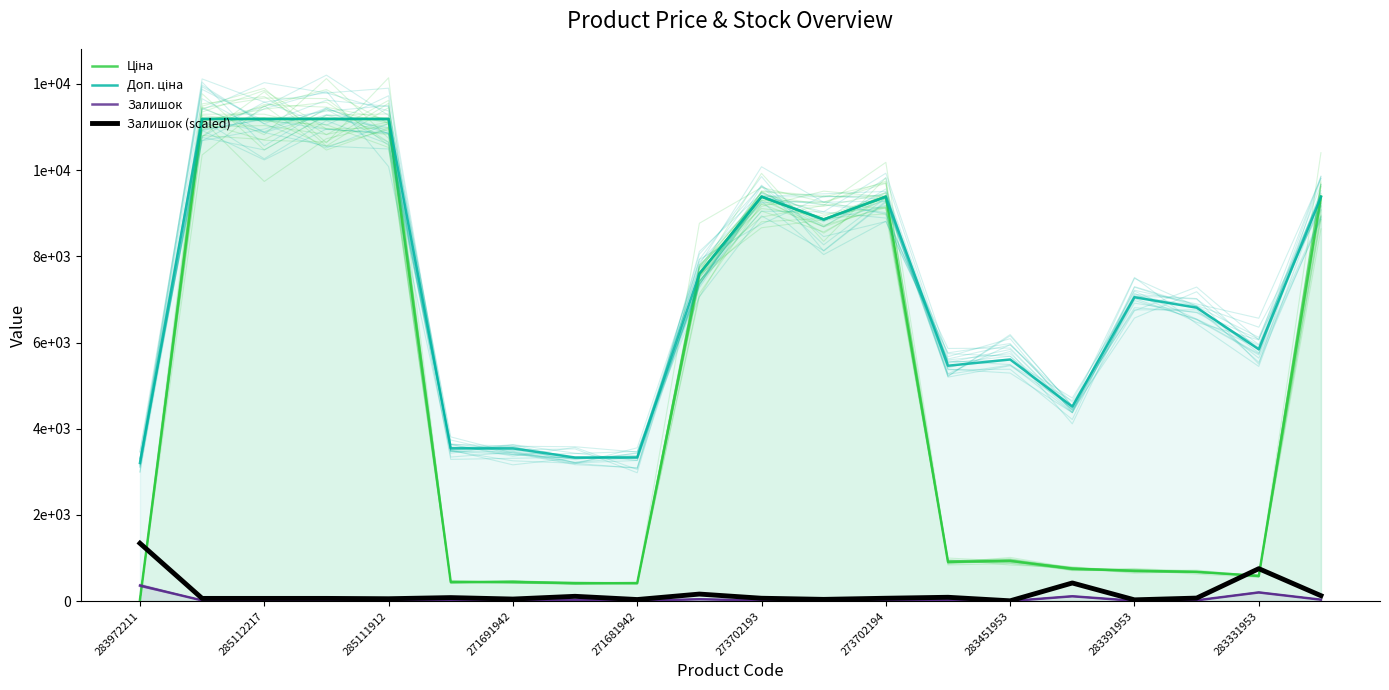

How many lines are shown in the chart?

4